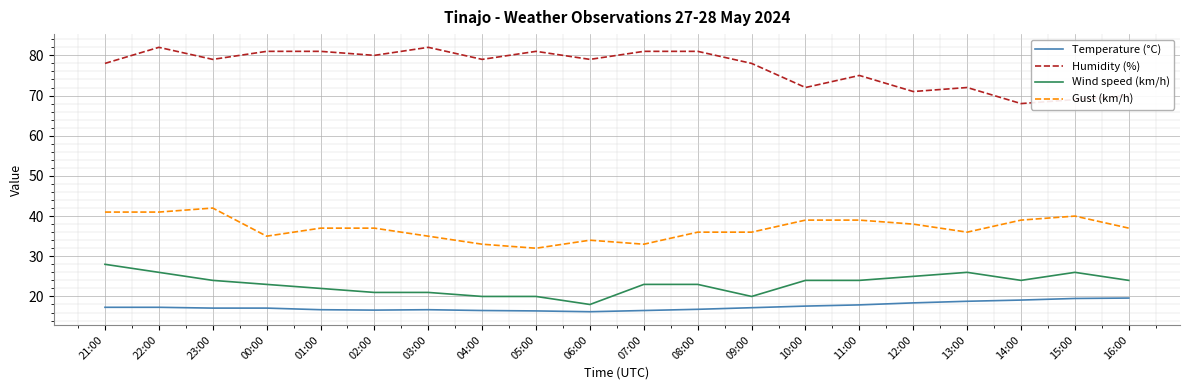

What is the greatest value displayed?

82.0